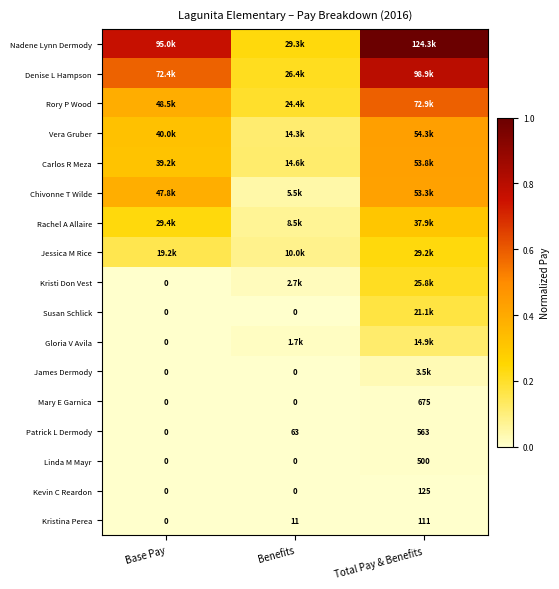

At which label is Kristina Perea closest to 55?

Benefits